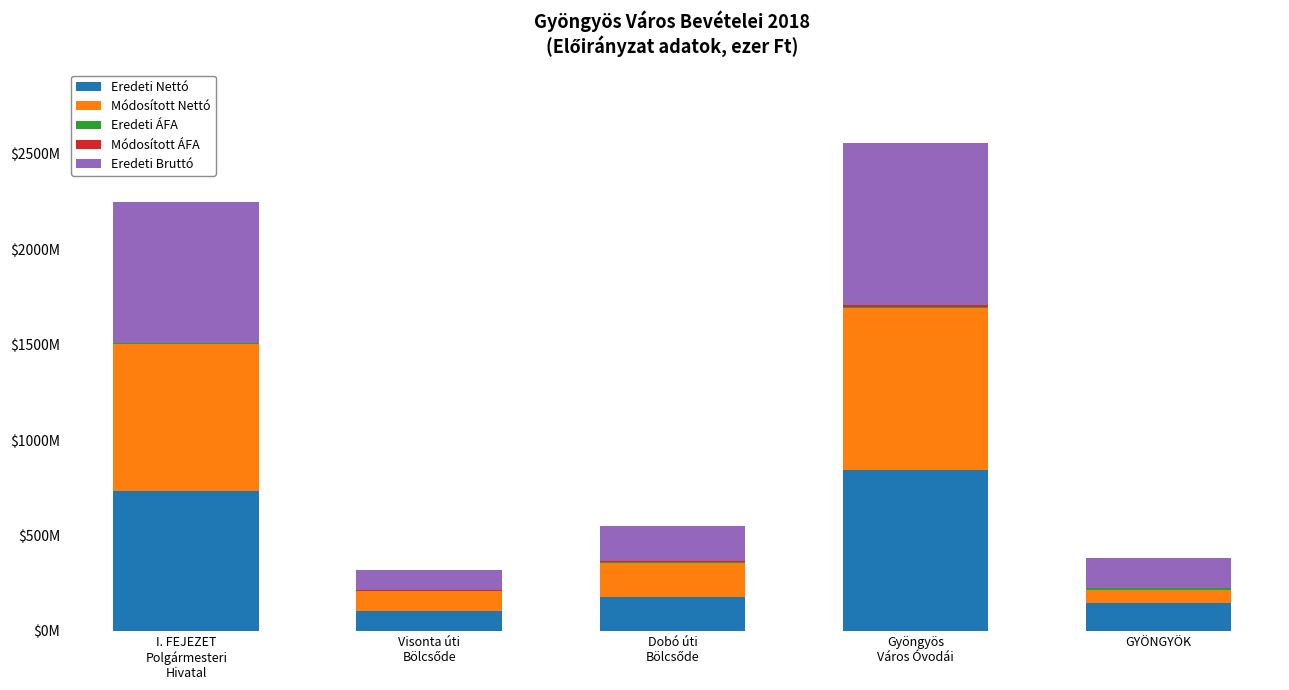

Are the bars horizontal?

No